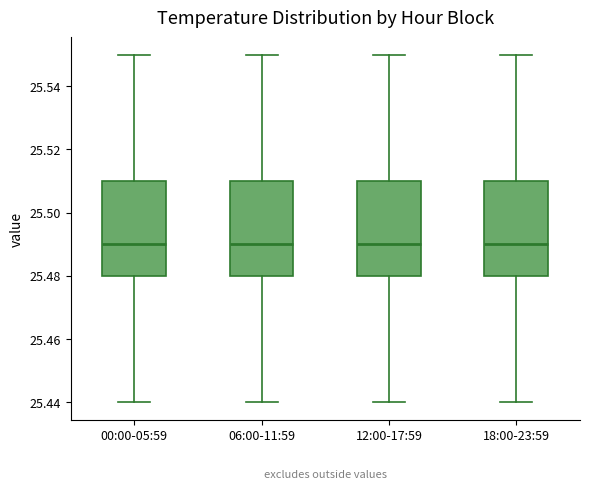

Reading left to right, transcribe this box plot: for each box, give where its median line is, the range the box spans, and where its two whiskers end, as read against the y-axis. The values are not printed on the chart, so give them approximately, as read against the axis.

00:00-05:59: median 25.49, box 25.48 to 25.51, whiskers 25.44 to 25.55
06:00-11:59: median 25.49, box 25.48 to 25.51, whiskers 25.44 to 25.55
12:00-17:59: median 25.49, box 25.48 to 25.51, whiskers 25.44 to 25.55
18:00-23:59: median 25.49, box 25.48 to 25.51, whiskers 25.44 to 25.55